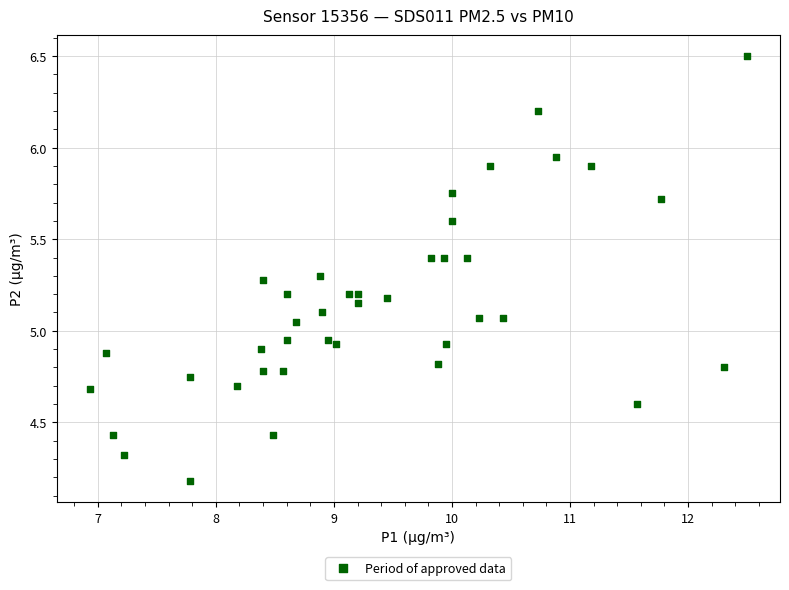

What is the range of X values (max minus min)?

5.6